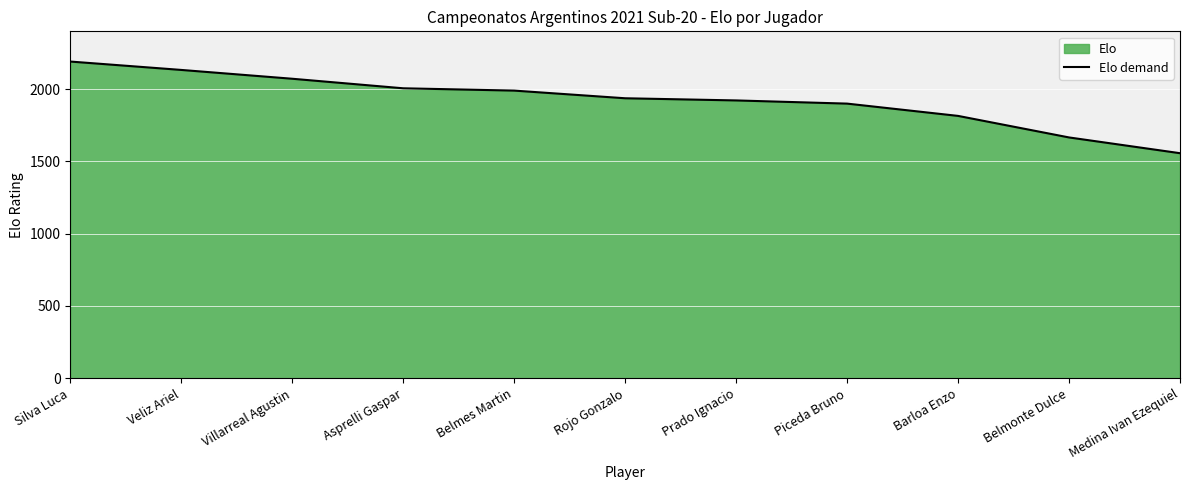

What is the label of the 6th point from the right?

Rojo Gonzalo